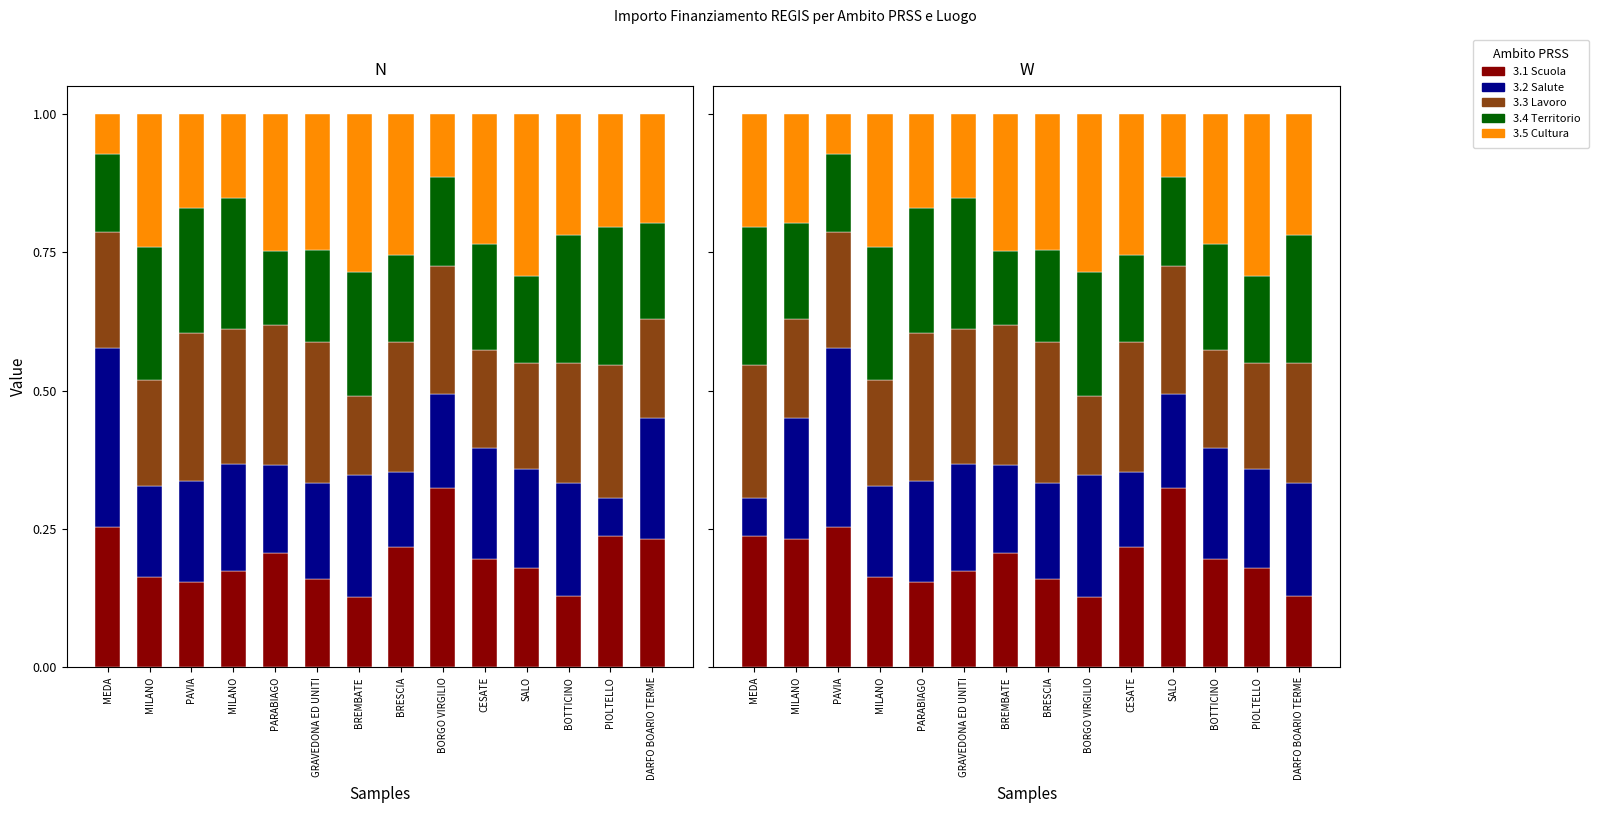

The value of 3.2 Salute at MILANO is 0.2. True or false?

True